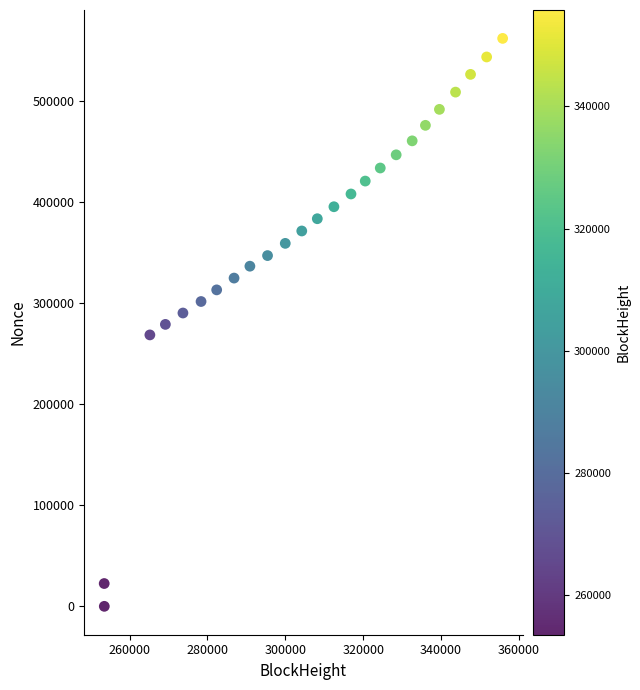

What is the range of Y values (max minus min)?

562116